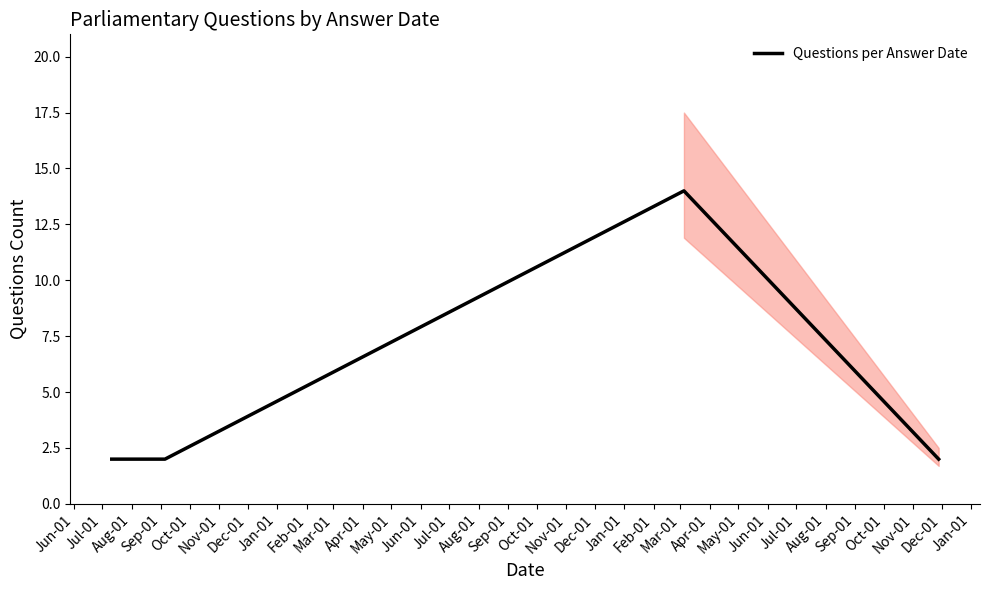

True or false: Questions per Answer Date has more than 1 interior local peaks.

False